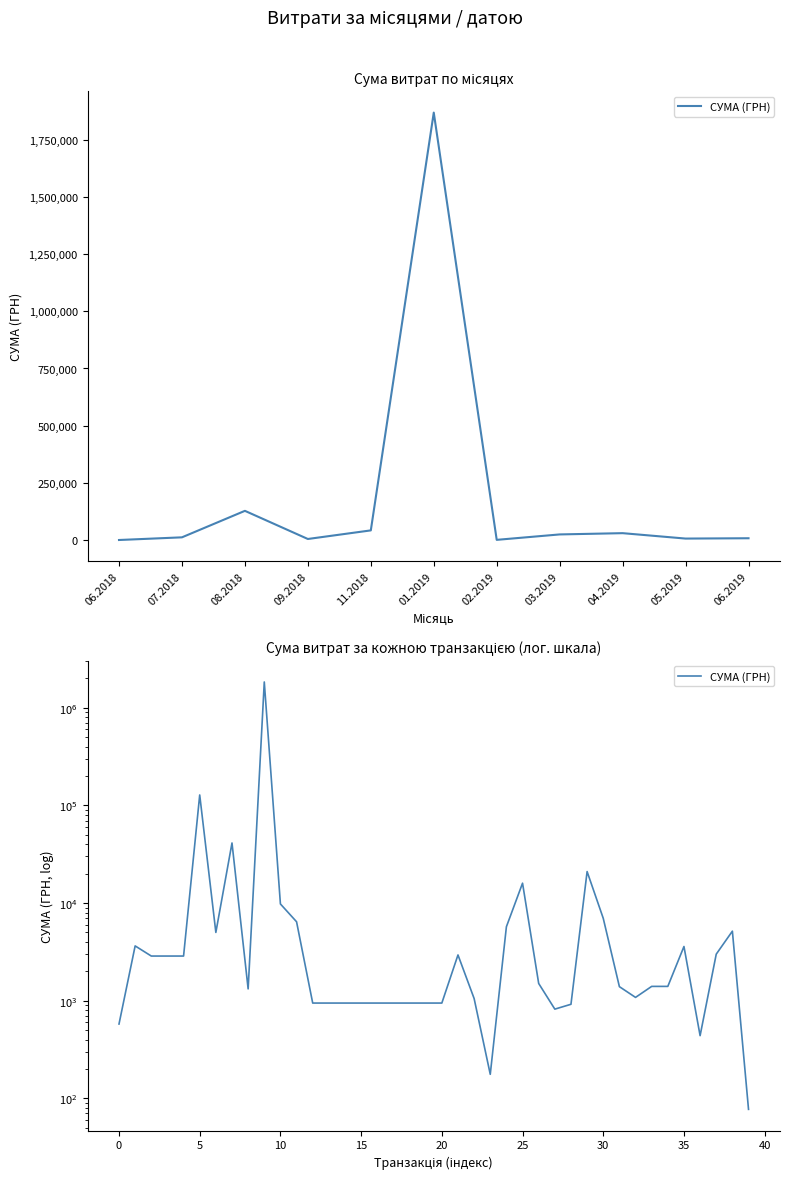

Where does the data first go above 1400?

07.2018